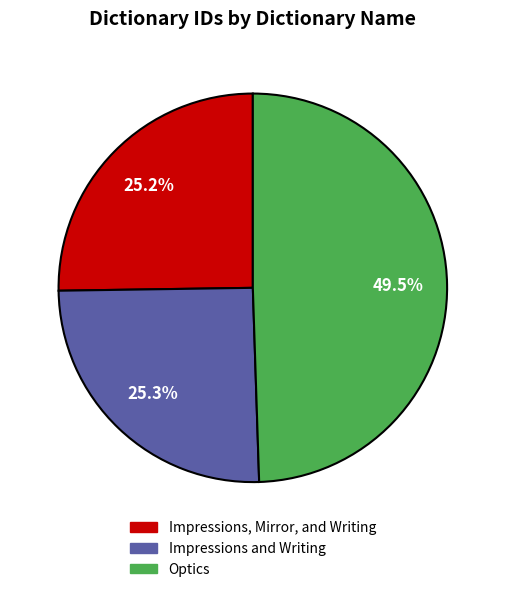

True or false: Impressions, Mirror, and Writing accounts for 18% of the total.

False